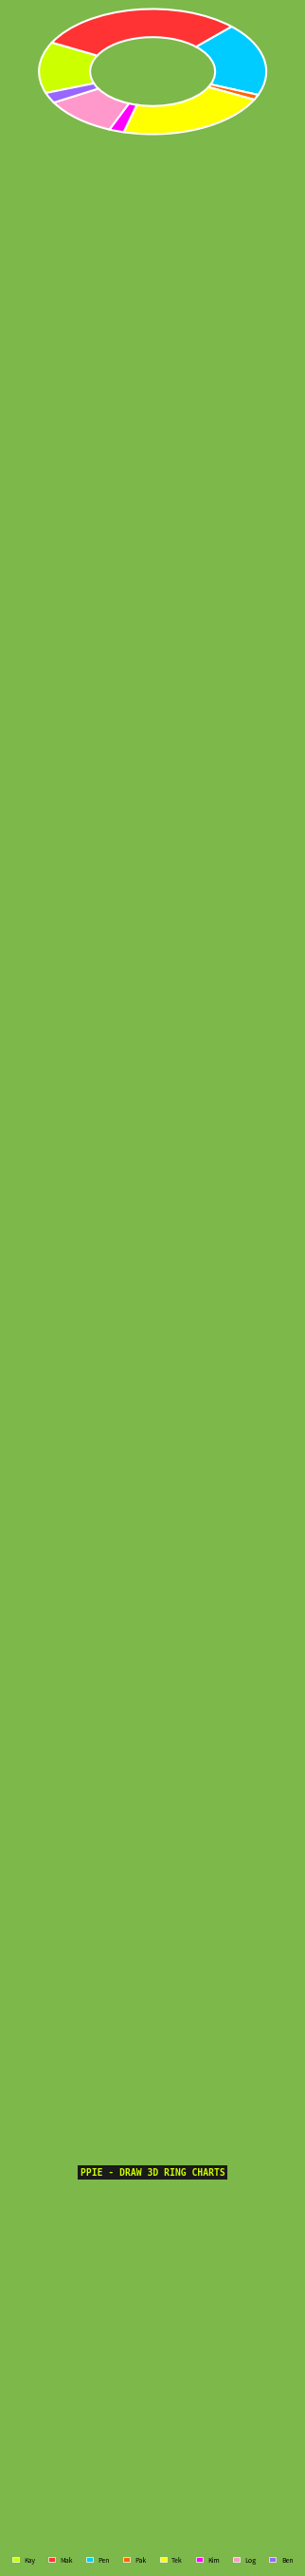

Is there any slice that represents more than half of the pie?

No